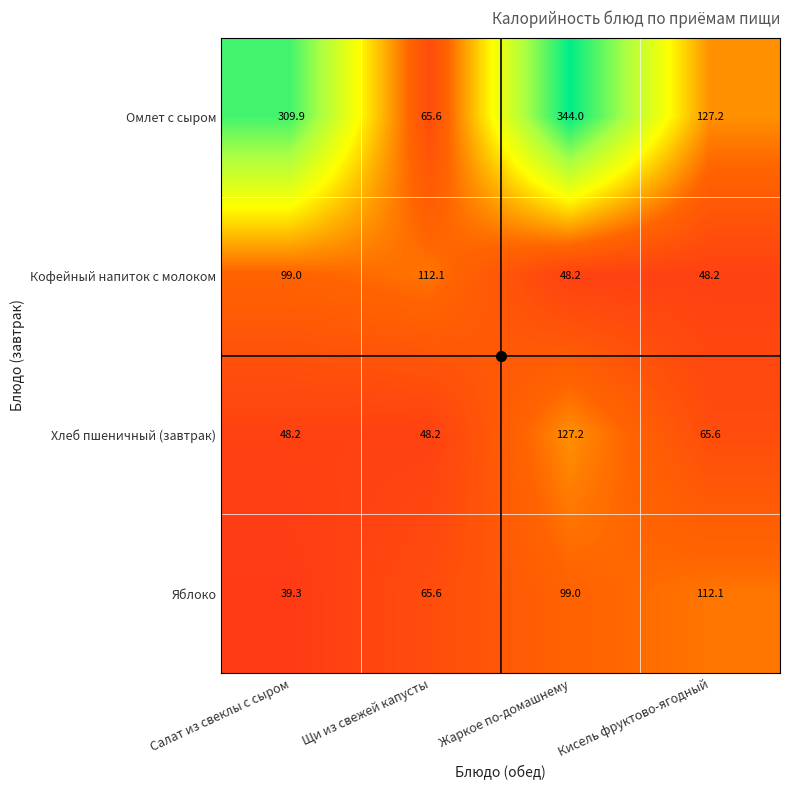

Rank the series at Кисель фруктово-ягодный from lowest to highest value.

Кофейный напиток с молоком, Хлеб пшеничный (завтрак), Яблоко, Омлет с сыром